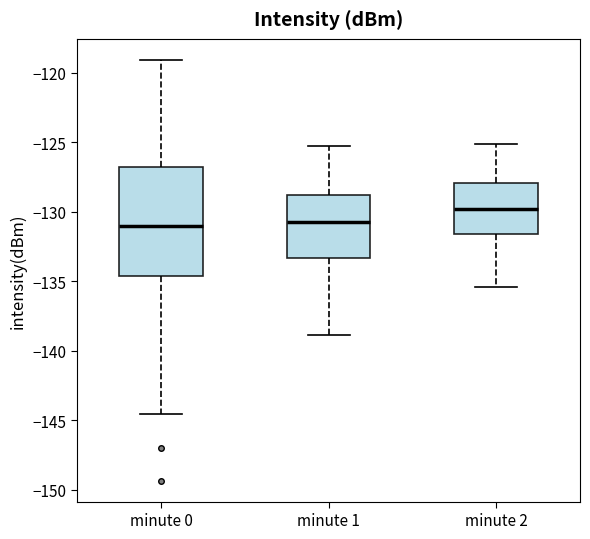

Reading left to right, transcribe this box plot: for each box, give where its median line is, the range the box spans, and where its two whiskers end, as read against the y-axis. The values are not printed on the chart, so give them approximately, as read against the axis.

minute 0: median -131.0, box -134.5 to -127.0, whiskers -144.5 to -119.0
minute 1: median -130.5, box -133.5 to -129.0, whiskers -139.0 to -125.5
minute 2: median -130.0, box -131.5 to -128.0, whiskers -135.5 to -125.0